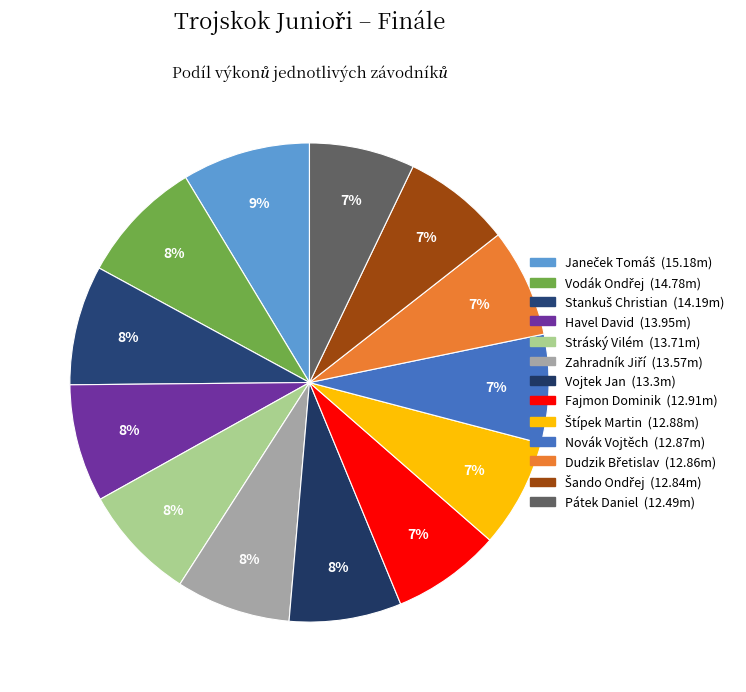

Which category has the biggest portion of the pie?

Janeček Tomáš